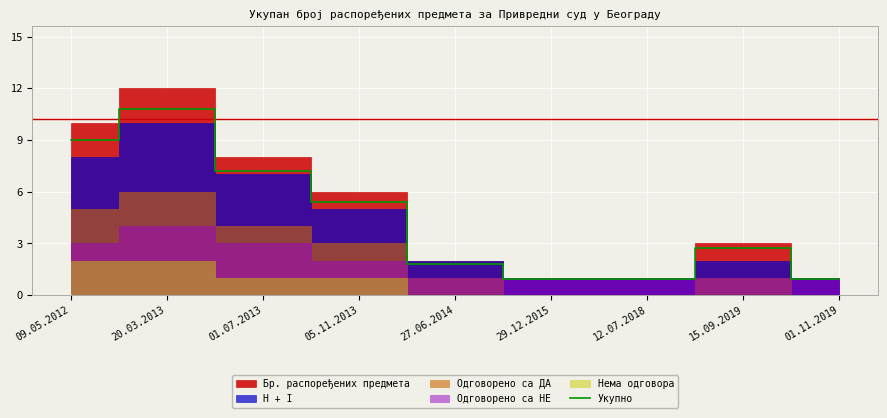

The chart shows a value of 10.8 at 20.03.2013. True or false?

True